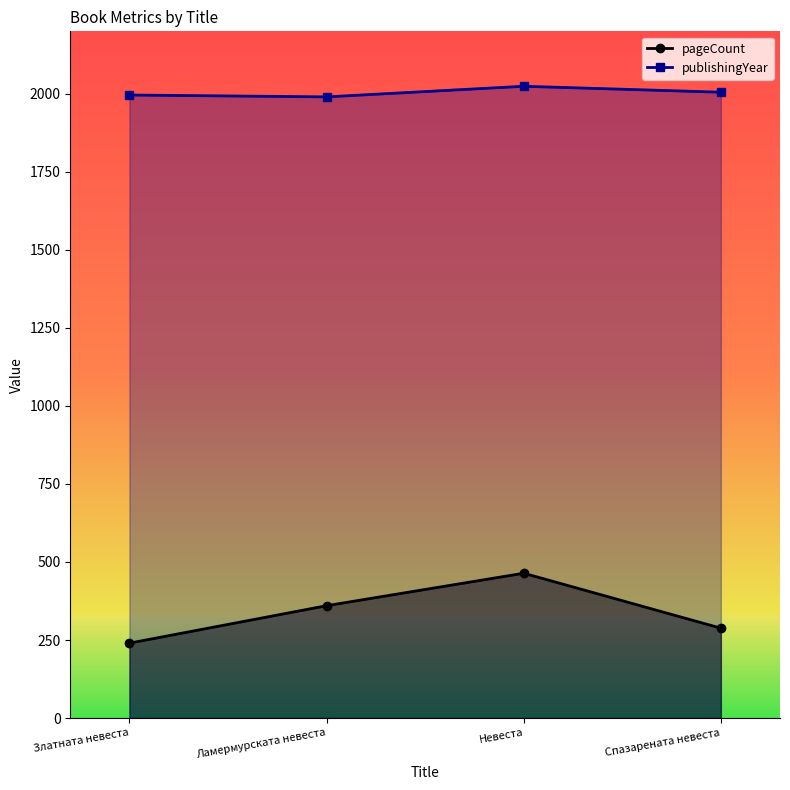

Read the pageCount value at Ламермурската невеста, to the nearest 50.

350